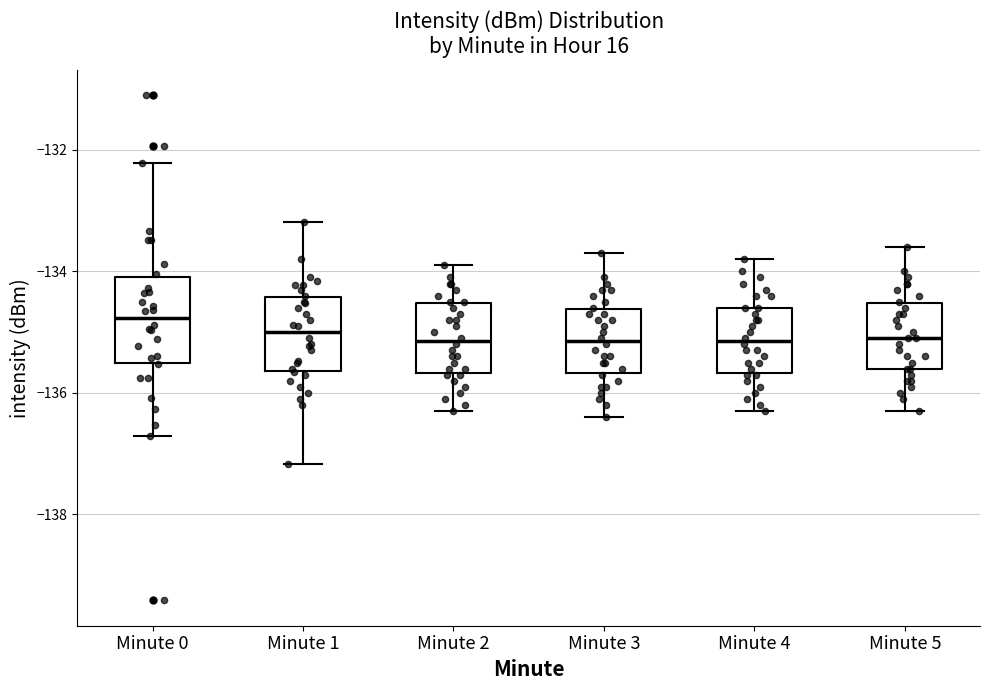

Reading left to right, transcribe this box plot: for each box, give where its median line is, the range the box spans, and where its two whiskers end, as read against the y-axis. The values are not printed on the chart, so give them approximately, as read against the axis.

Minute 0: median -134.8, box -135.4 to -134.0, whiskers -136.8 to -132.2
Minute 1: median -135.0, box -135.6 to -134.4, whiskers -137.2 to -133.2
Minute 2: median -135.2, box -135.6 to -134.6, whiskers -136.2 to -133.8
Minute 3: median -135.2, box -135.6 to -134.6, whiskers -136.4 to -133.6
Minute 4: median -135.2, box -135.6 to -134.6, whiskers -136.2 to -133.8
Minute 5: median -135.0, box -135.6 to -134.6, whiskers -136.2 to -133.6